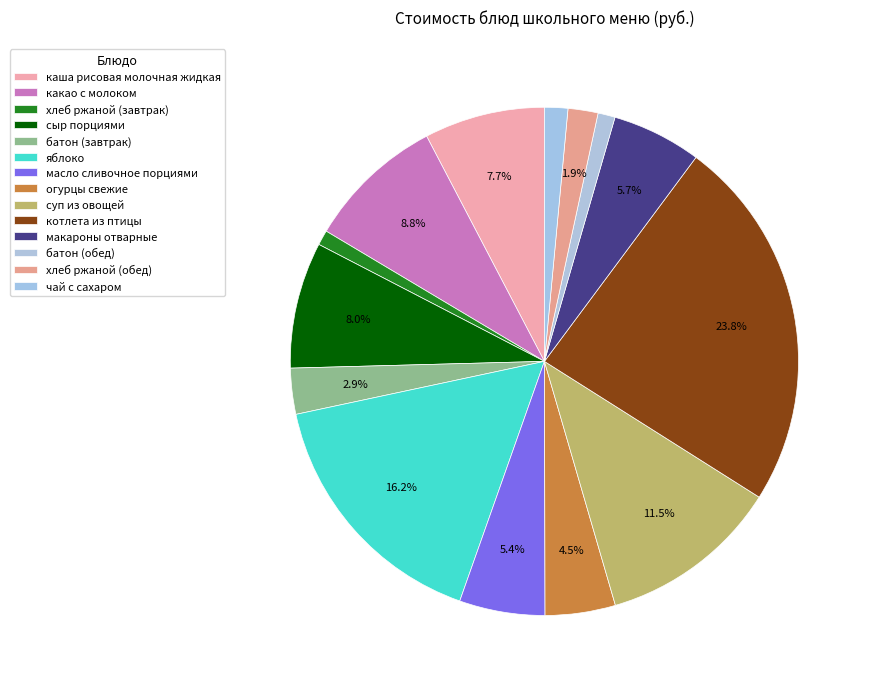

Do каша рисовая молочная жидкая and огурцы свежие together represent more than half of the pie?

No